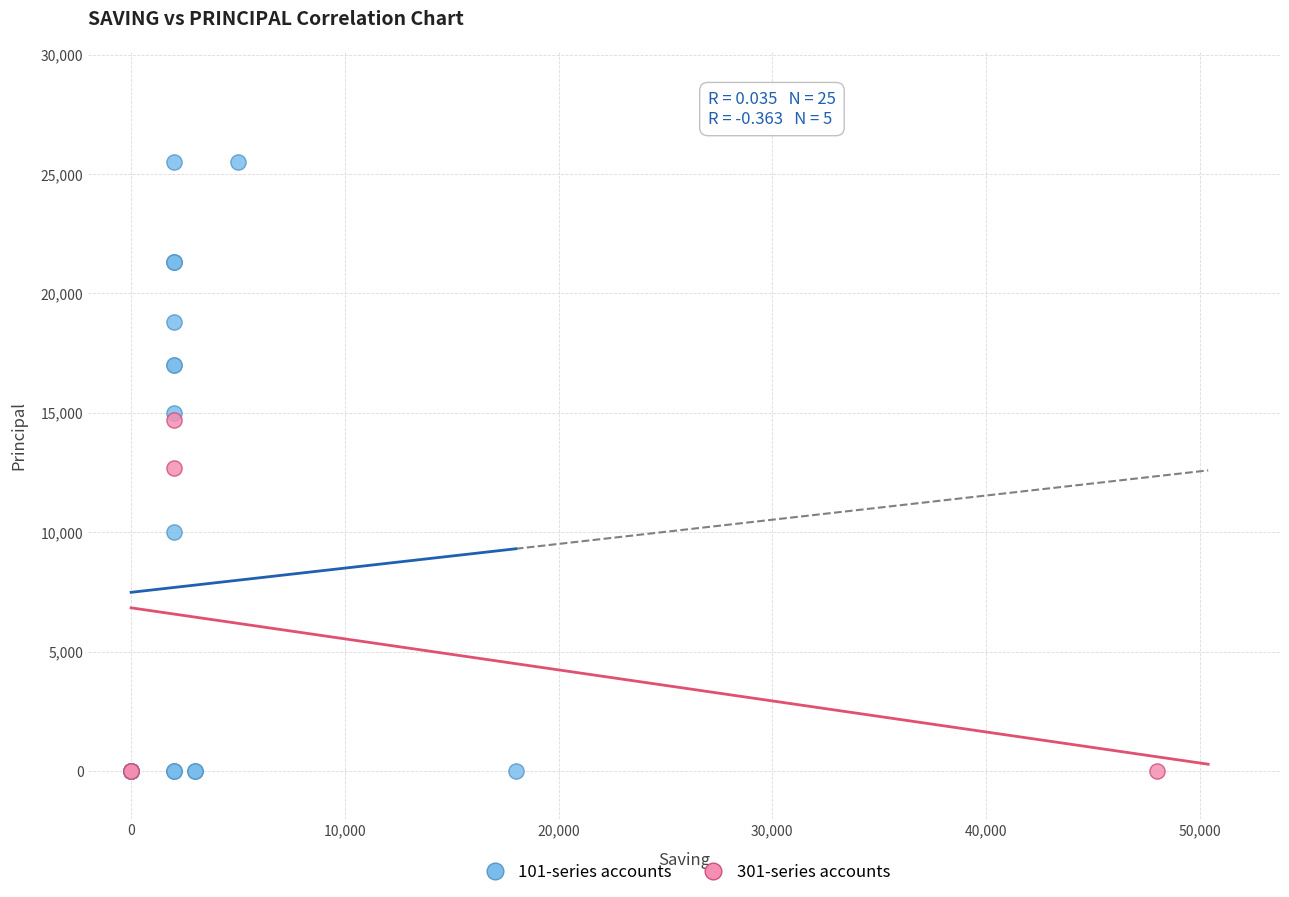

Which series reaches the maximum Y coordinate?

101-series accounts